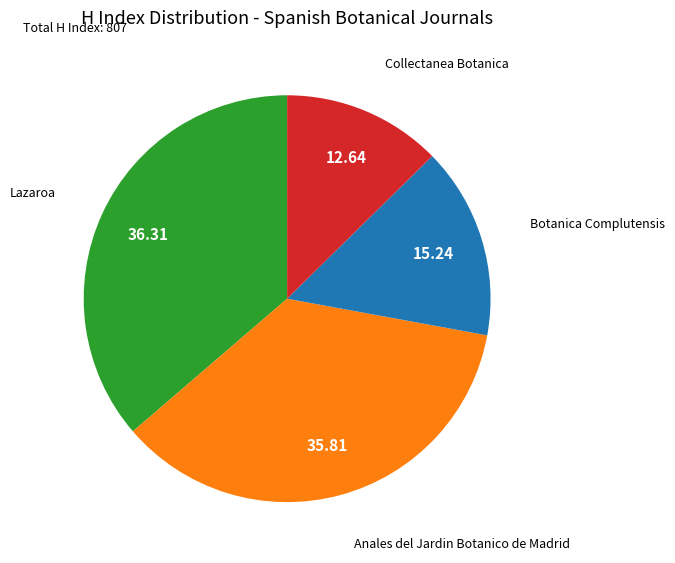

Combined, do Lazaroa and Anales del Jardin Botanico de Madrid account for over 50%?

Yes